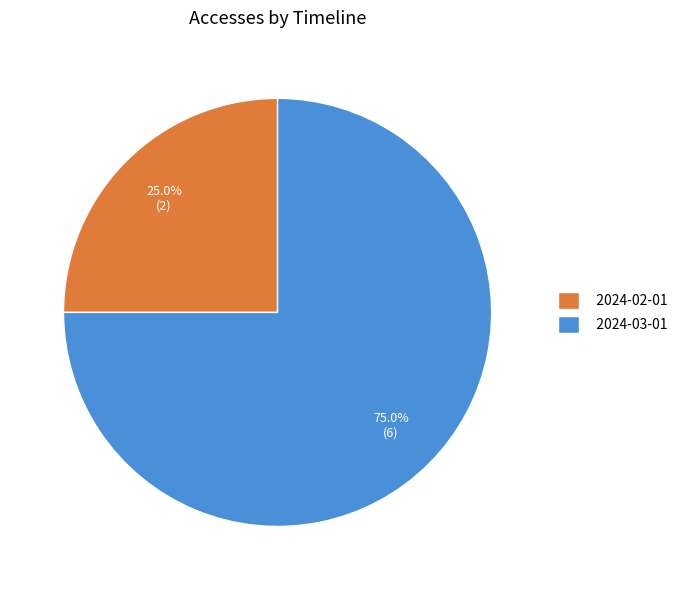

Which slice is the smallest?

2024-02-01